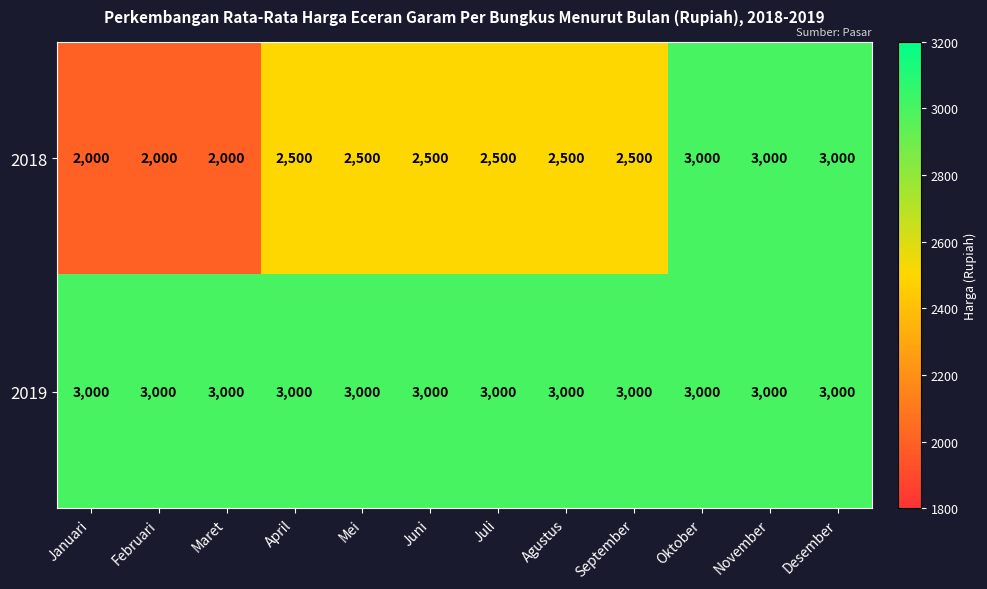

What is the spread (max minus min) of values at Agustus?

500